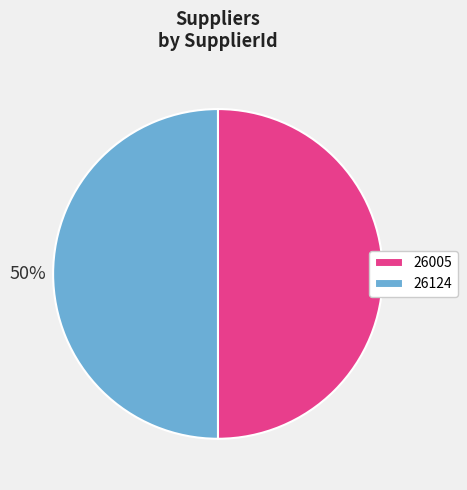

Is the sum of 26005 and 26124 greater than half?

Yes